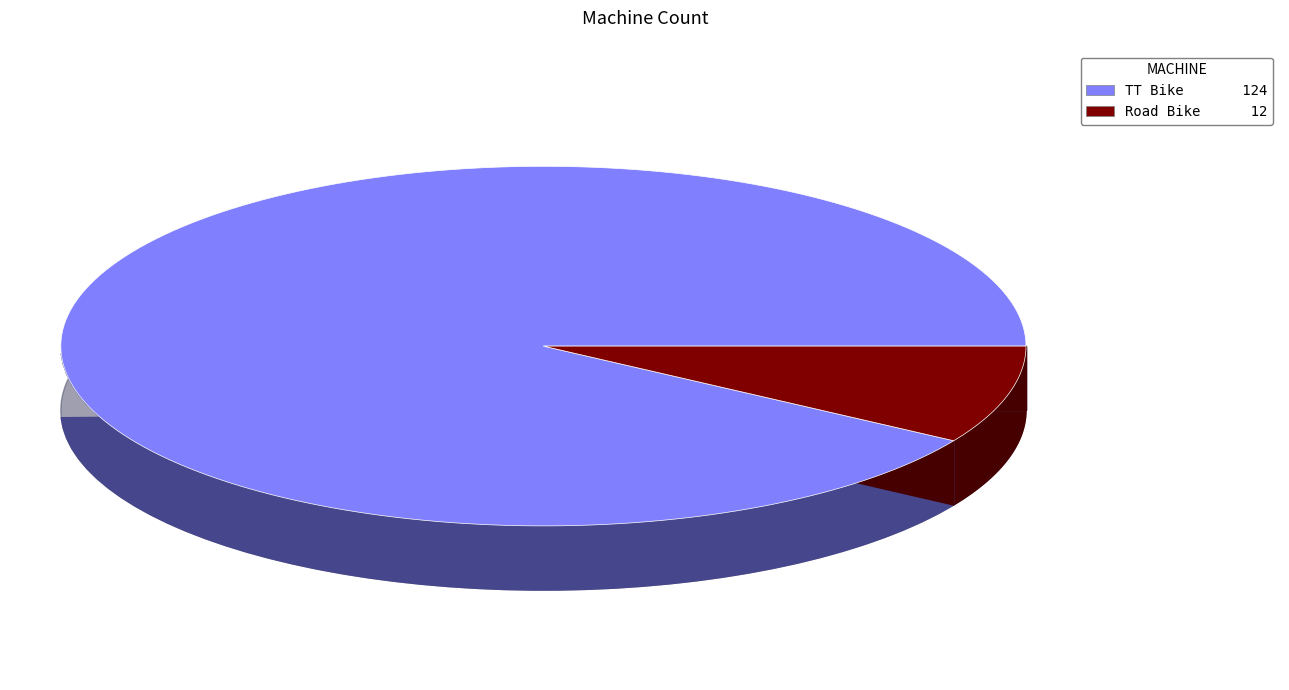

To the nearest percent, what percentage of the pie is Road Bike?

9%